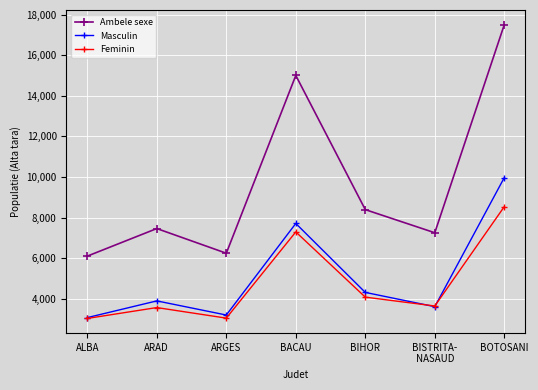

How many lines are shown in the chart?

3